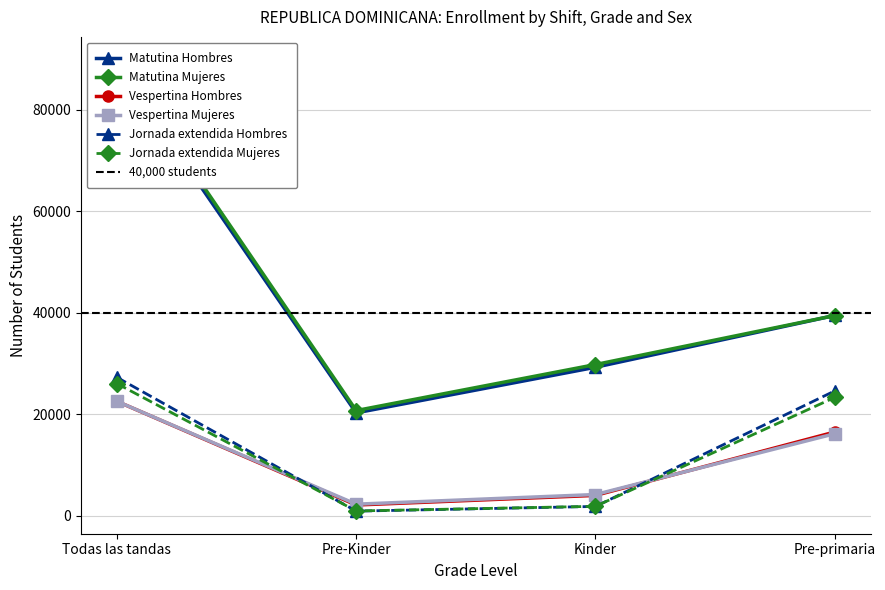

In Vespertina Mujeres, how many points are lower than both neighbors (excluding endpoints)?

1